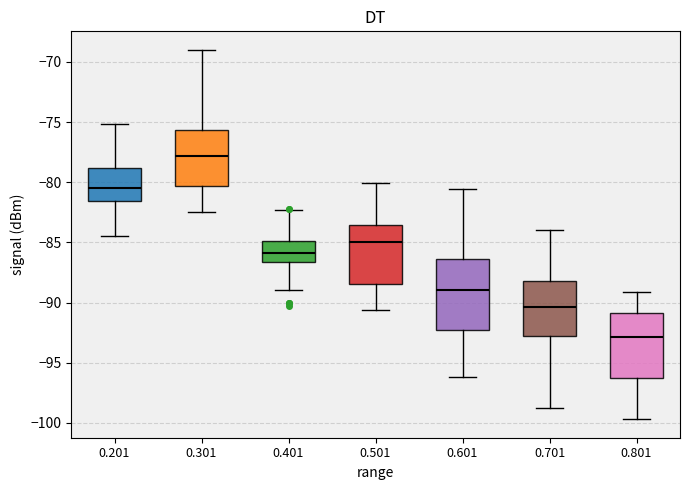

Which box is the tallest, from its lower edge to its upper edge?

0.601